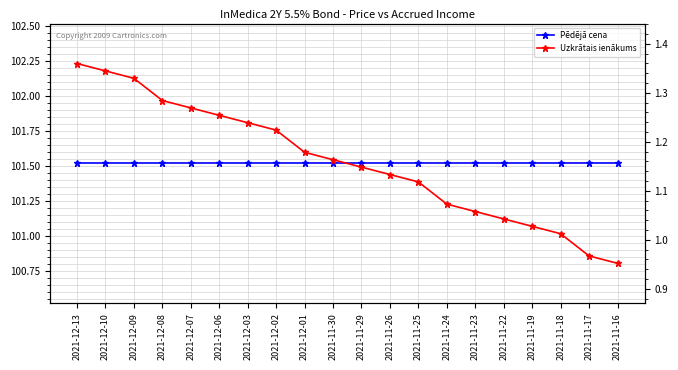

True or false: Pēdējā cena and Uzkrātais ienākums intersect in this chart.

False